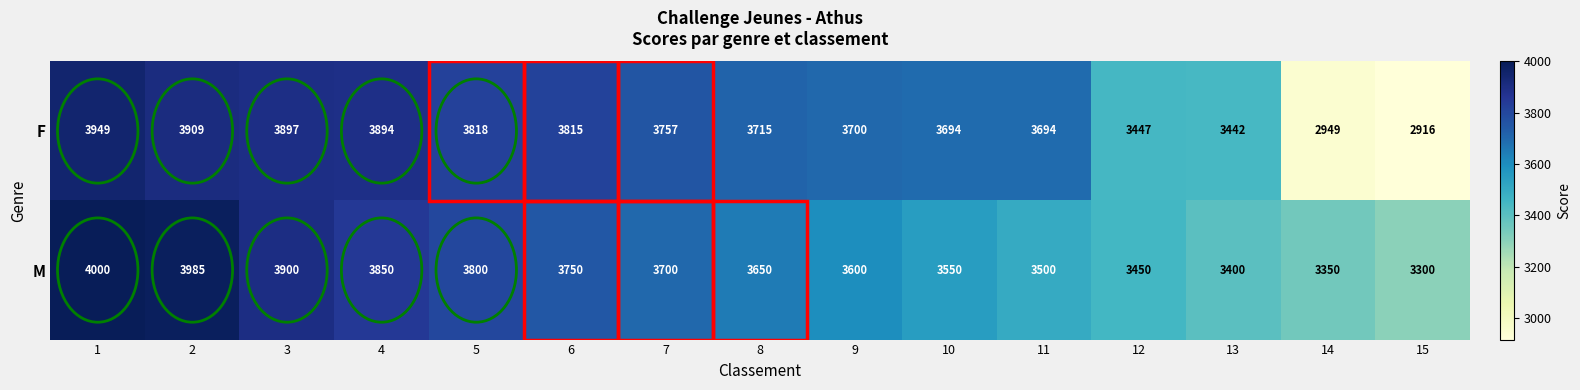

Which series has the widest spread of values?

F